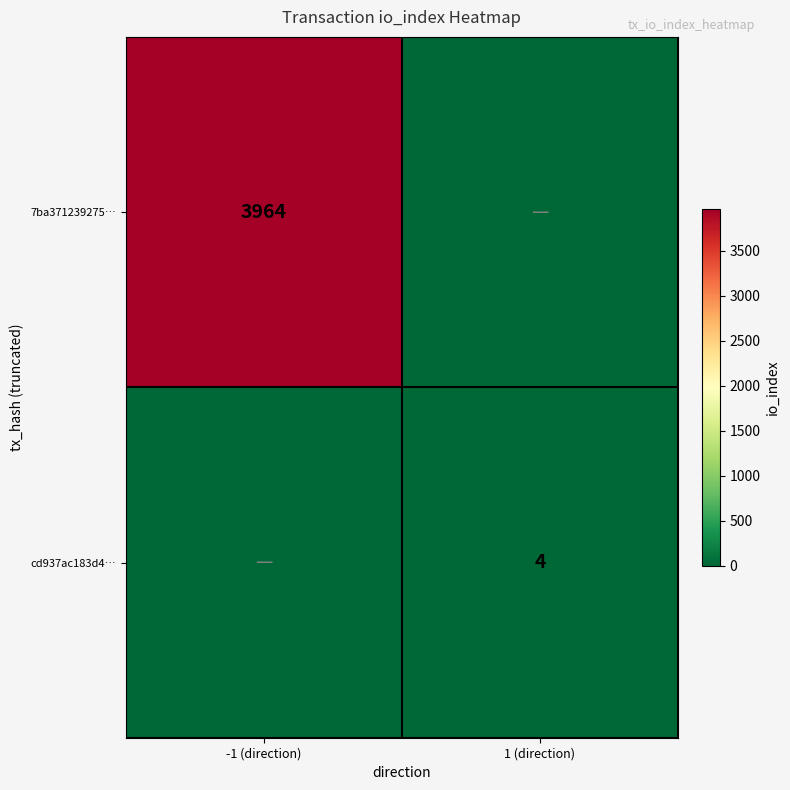

Is the value of cd937ac183d4… at 1 (direction) greater than the value of 7ba371239275… at -1 (direction)?

No